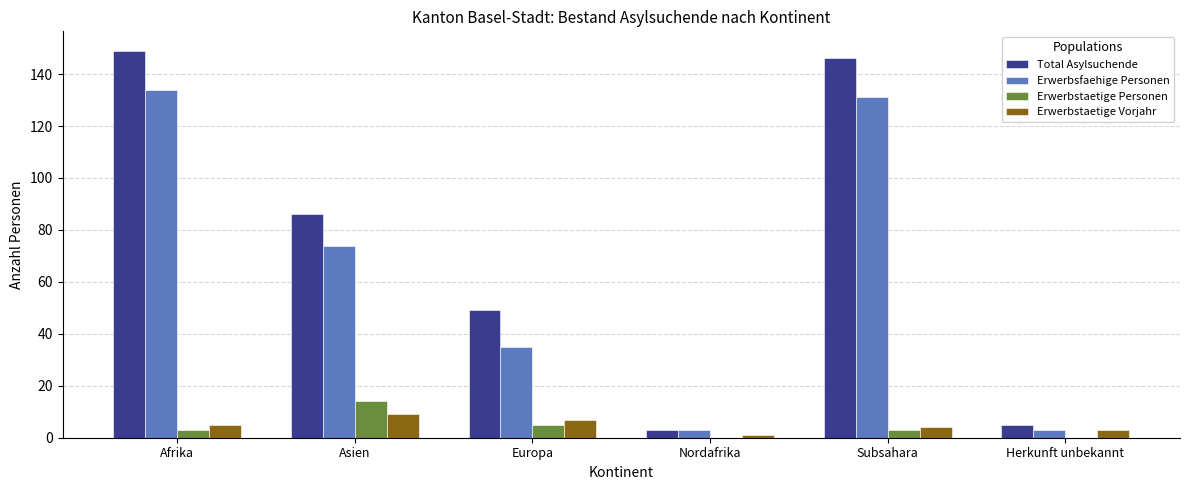

At which label does Erwerbsfaehige Personen first exceed 74?

Afrika